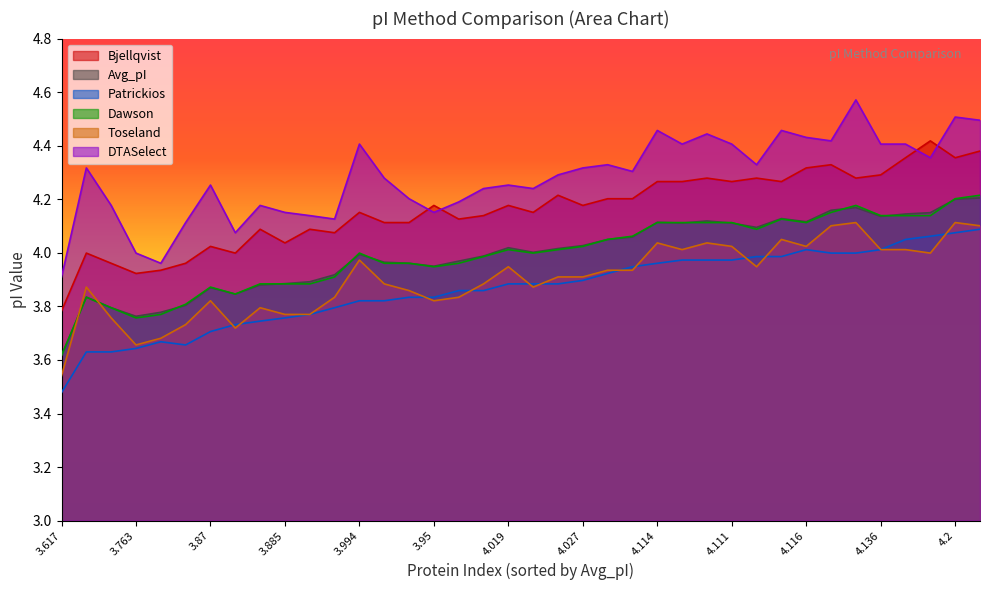

In Dawson, how many points are lower than both neighbors (excluding endpoints)?

6